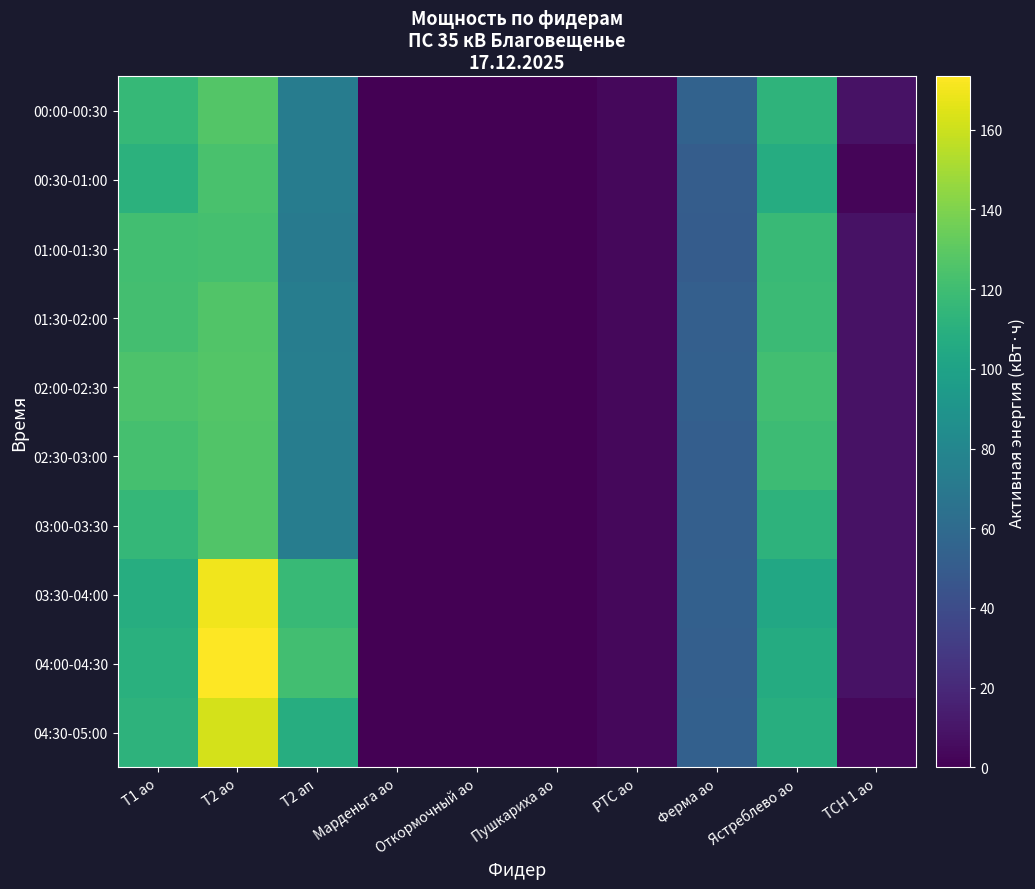

Between ТСН 1 ао and РТС ао, which is larger?

ТСН 1 ао